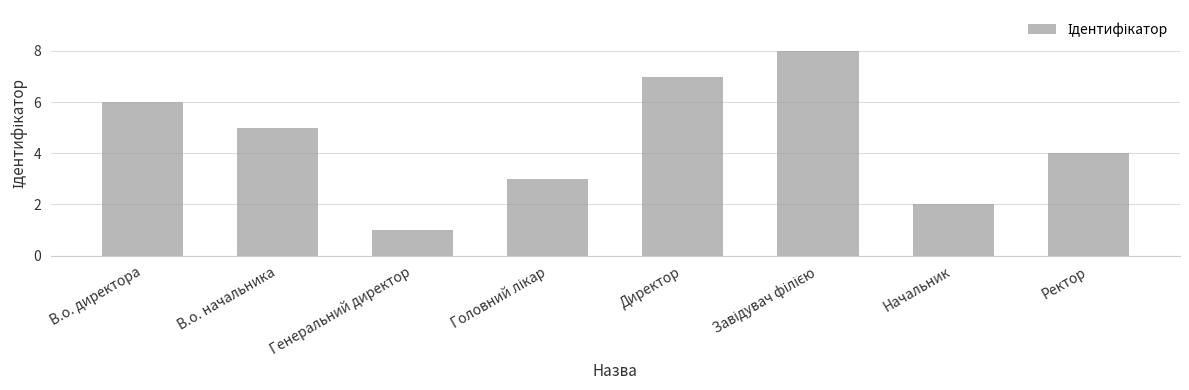

What is the difference between the maximum and minimum values?

7